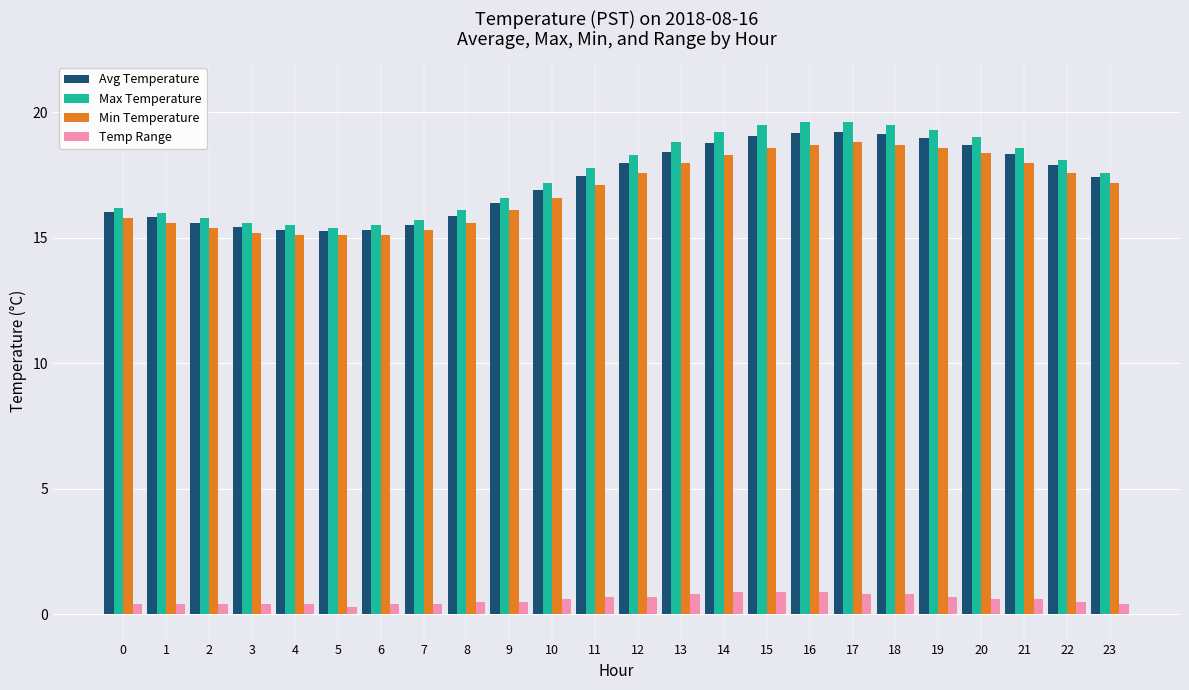

At how many categories does at least one series exceed 4?

24